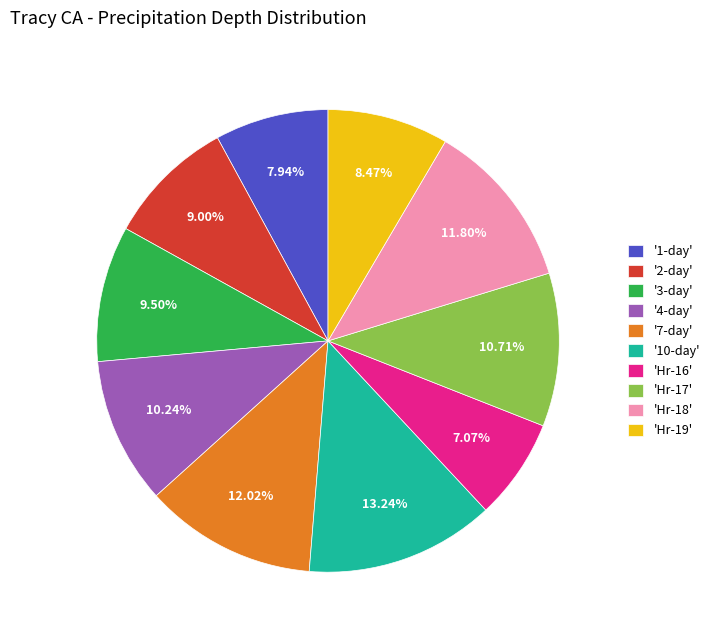

What is the smallest slice in the pie chart?

'Hr-16'